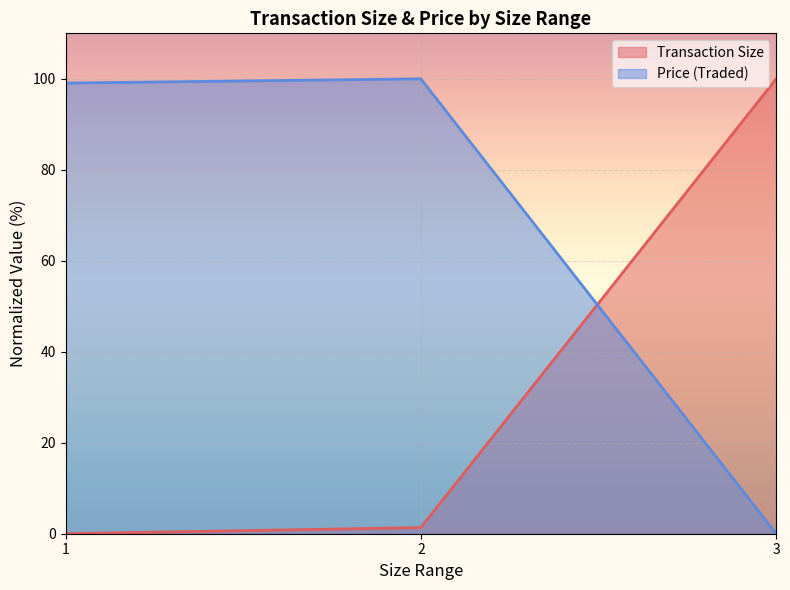

List the series in order of their peak value, lowest first.

Transaction Size, Price (Traded)